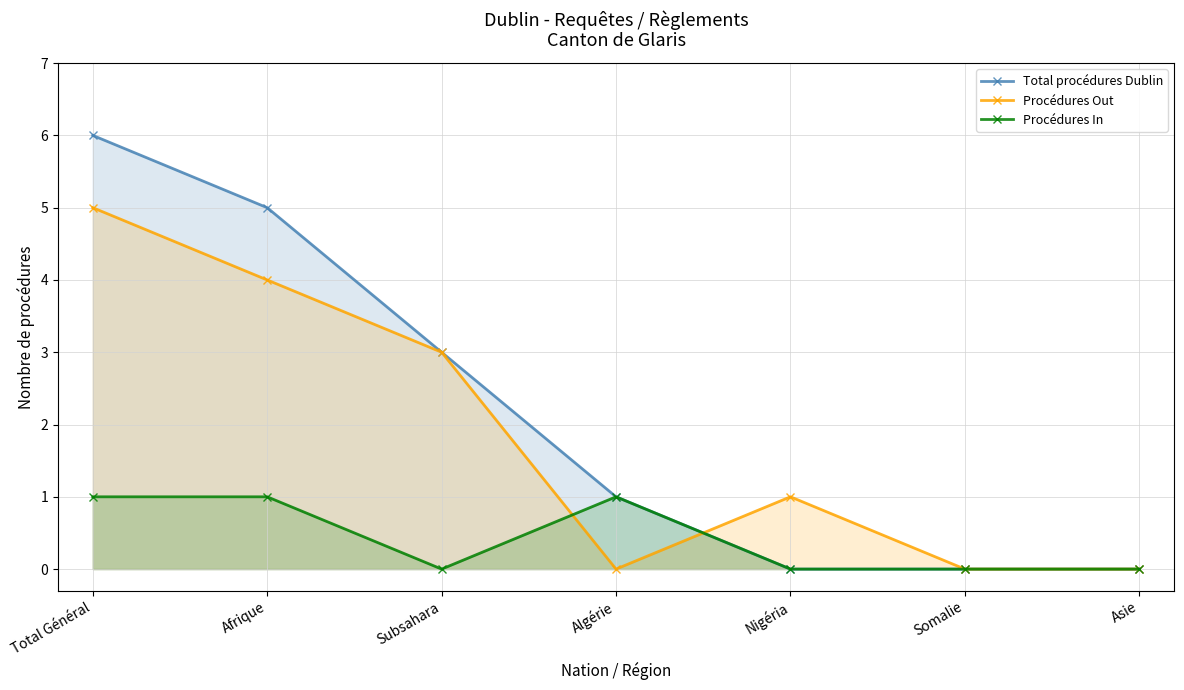

What is the label of the 4th point from the left?

Algérie